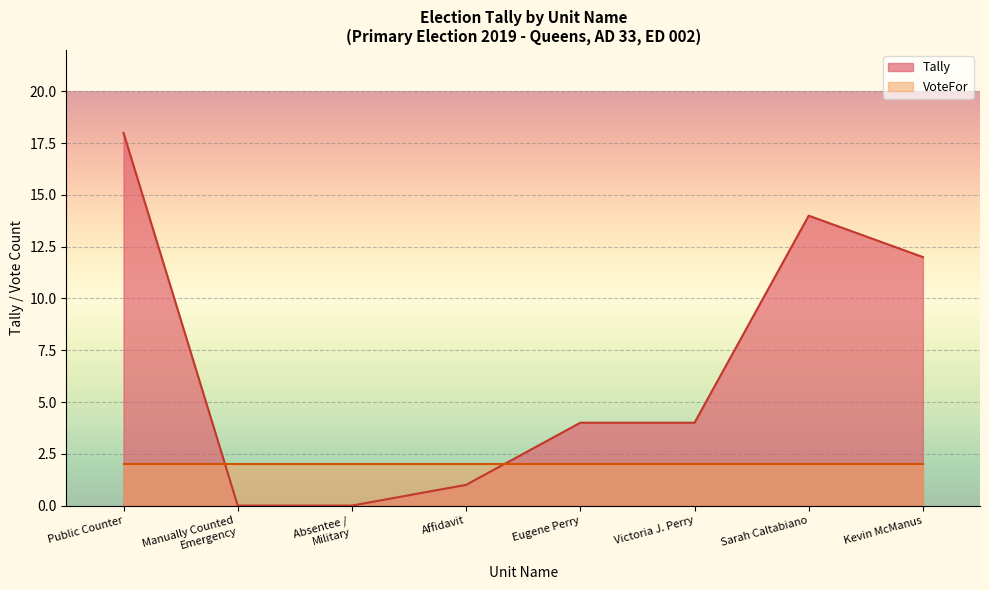

What is the maximum value for Tally?

18